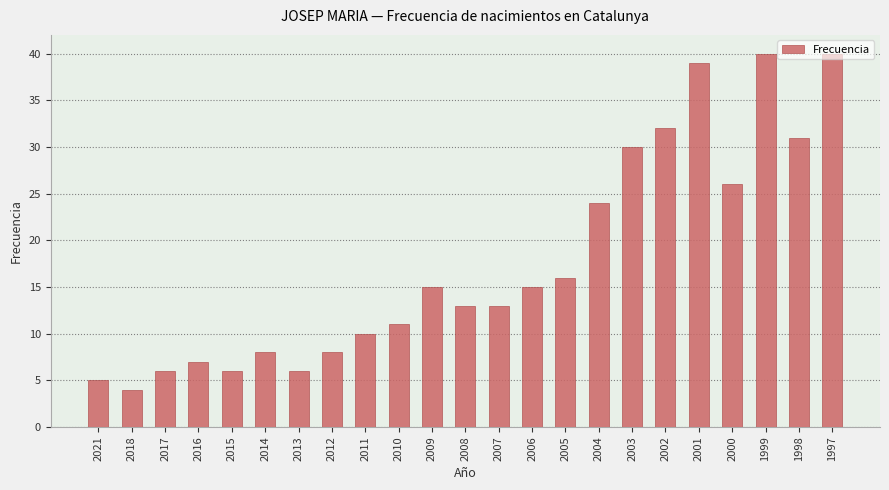

What is the maximum value shown in the chart?

40